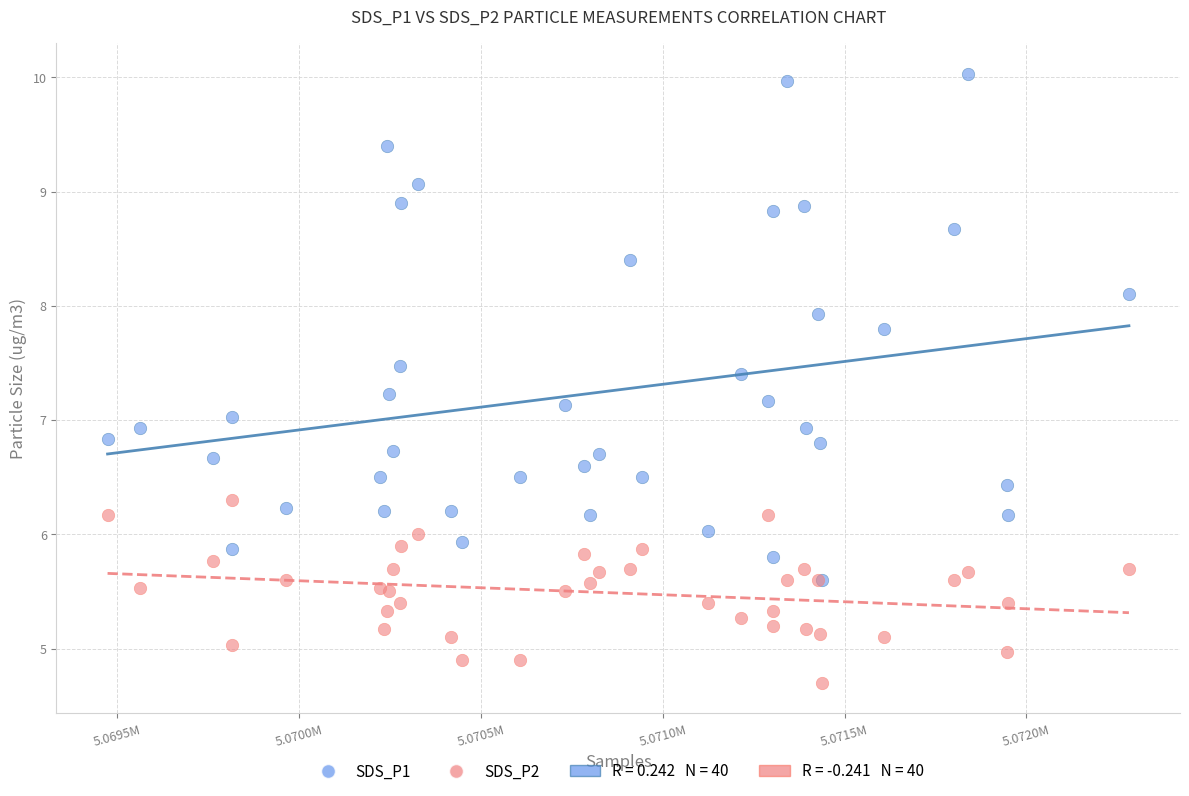

Which series contains the highest Y value?

SDS_P1